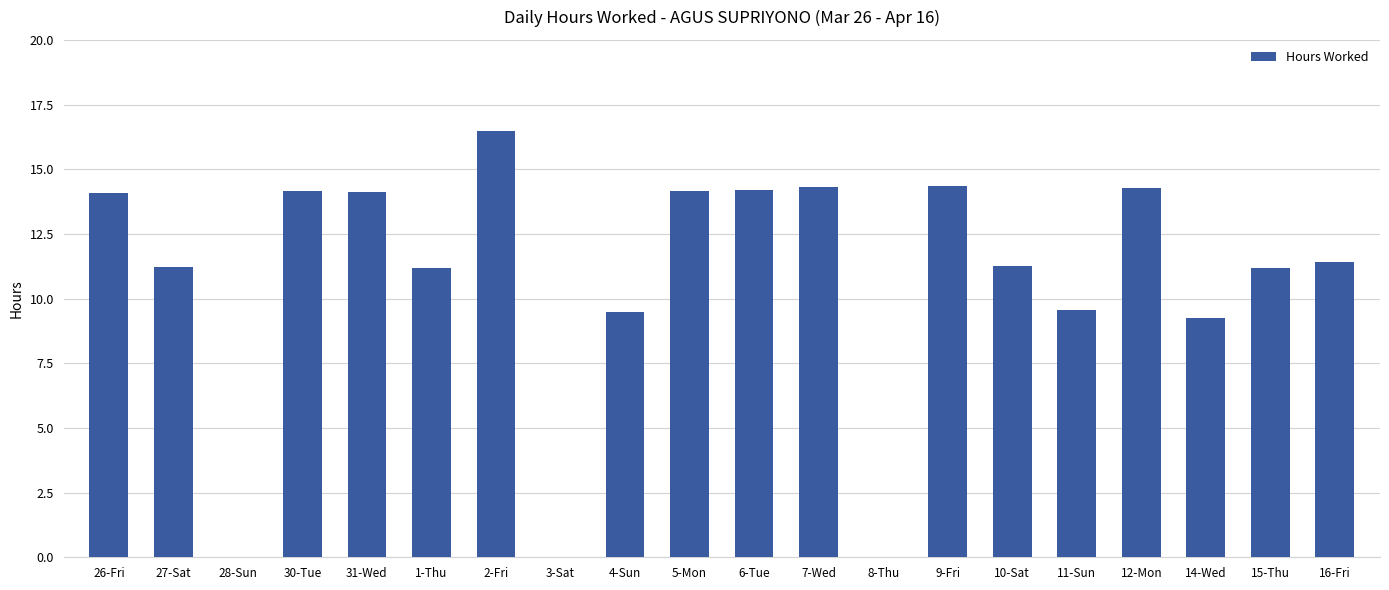

Are the bars horizontal?

No